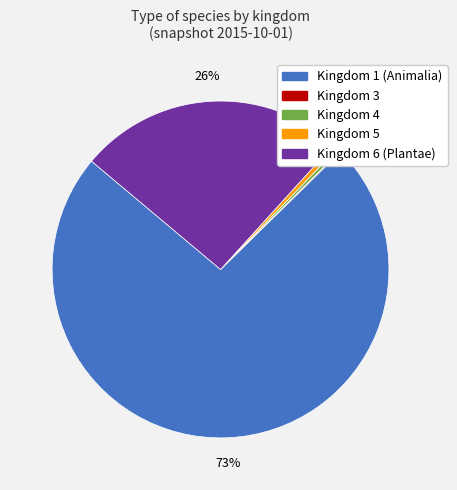

Which category has the biggest portion of the pie?

Kingdom 1 (Animalia)